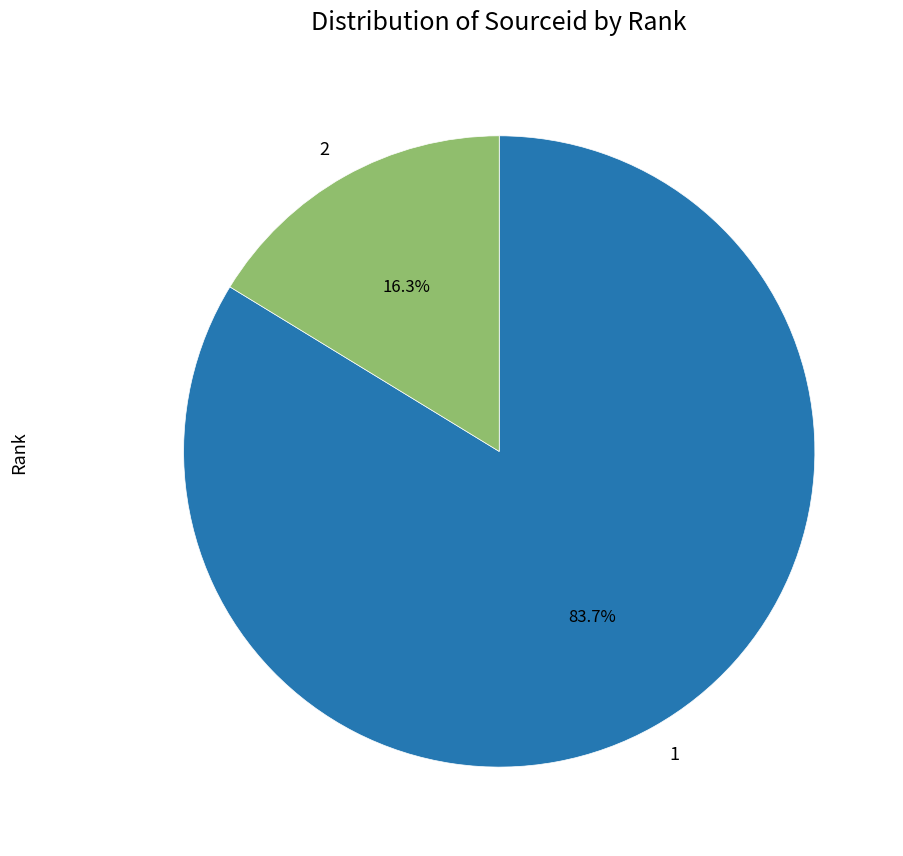

Approximately how many times larger is the value at 1 compared to 2?

5.1